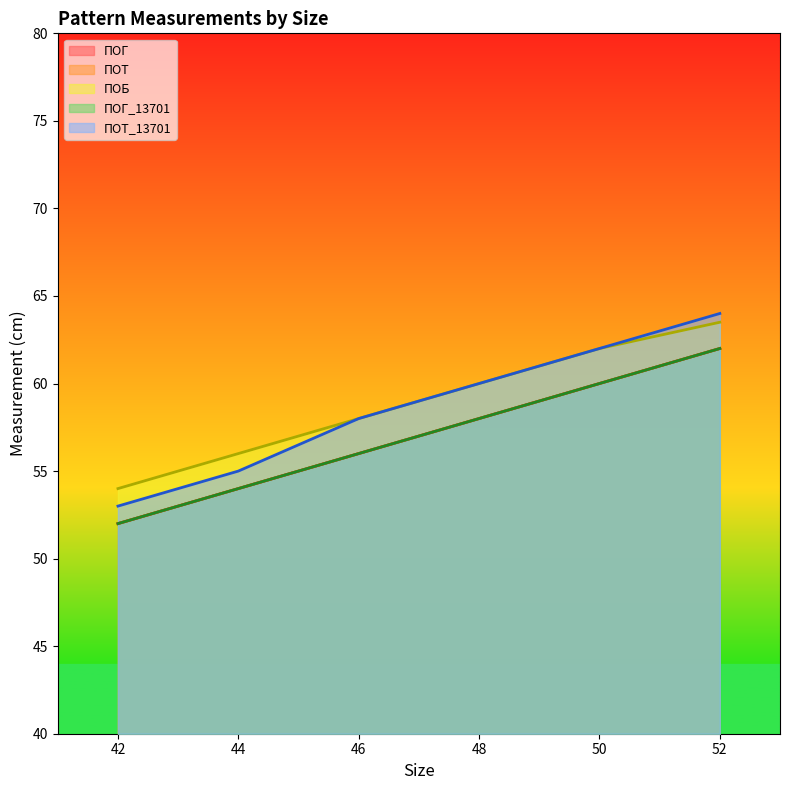

At which label does ПОГ_13701 reach its minimum?

42